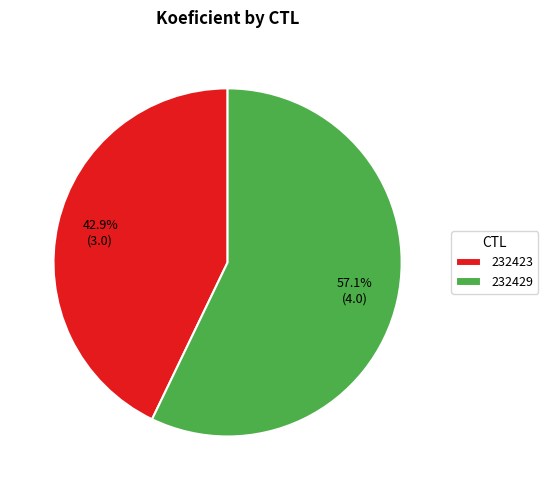

To the nearest percent, what is the difference between the 232429 and 232423 slice percentages?

14%